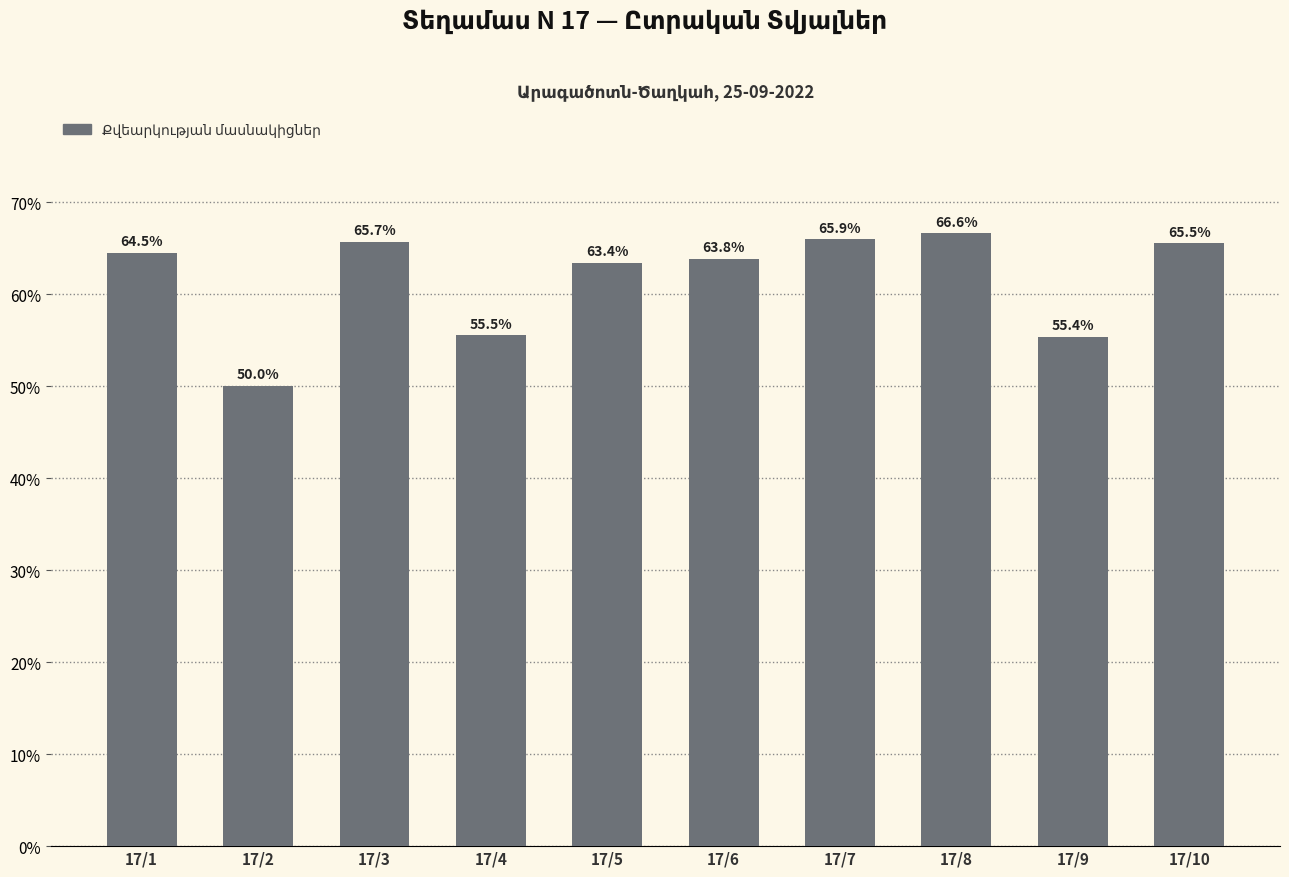

How many distinct data groups are displayed?

1